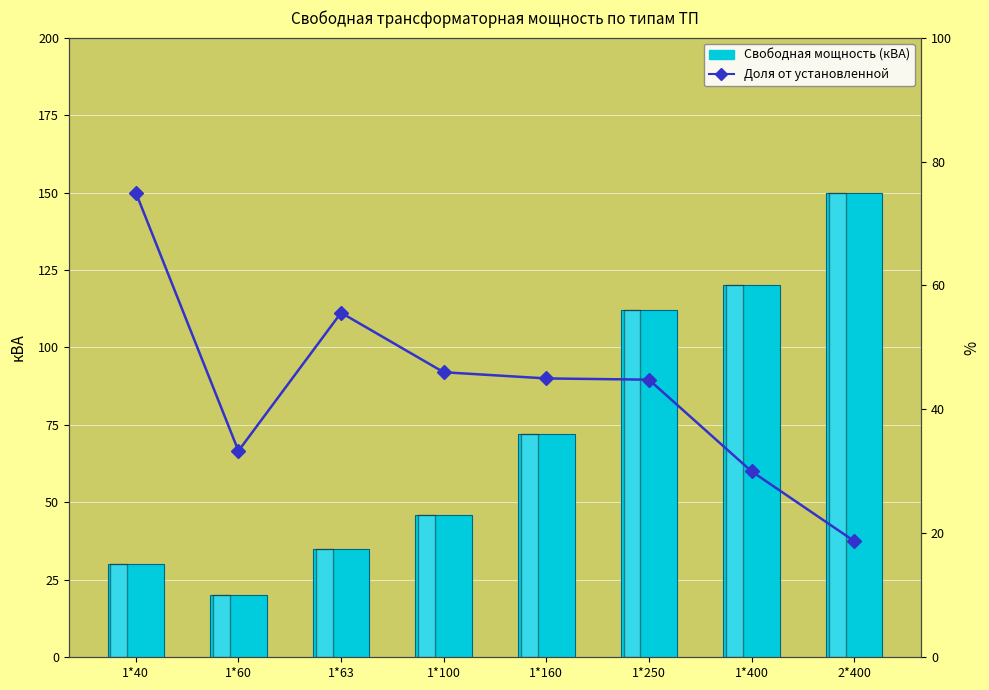

What is the difference between the highest and lowest values at 1*60?

13.3